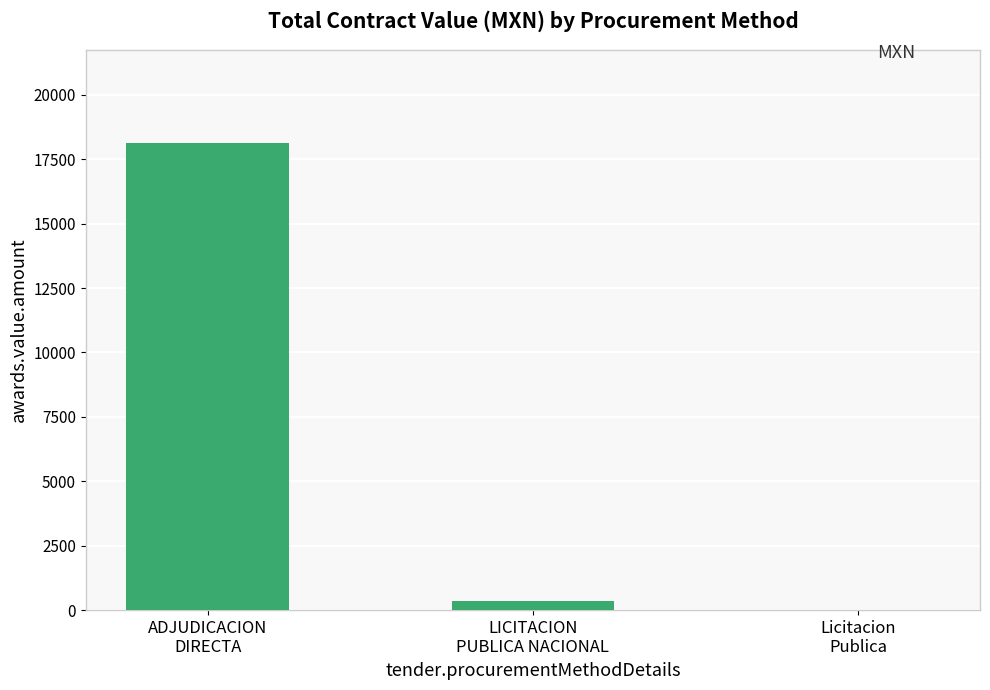

Reading left to right, list all the values displayed in this chart.

18126.6	346.9	21.0